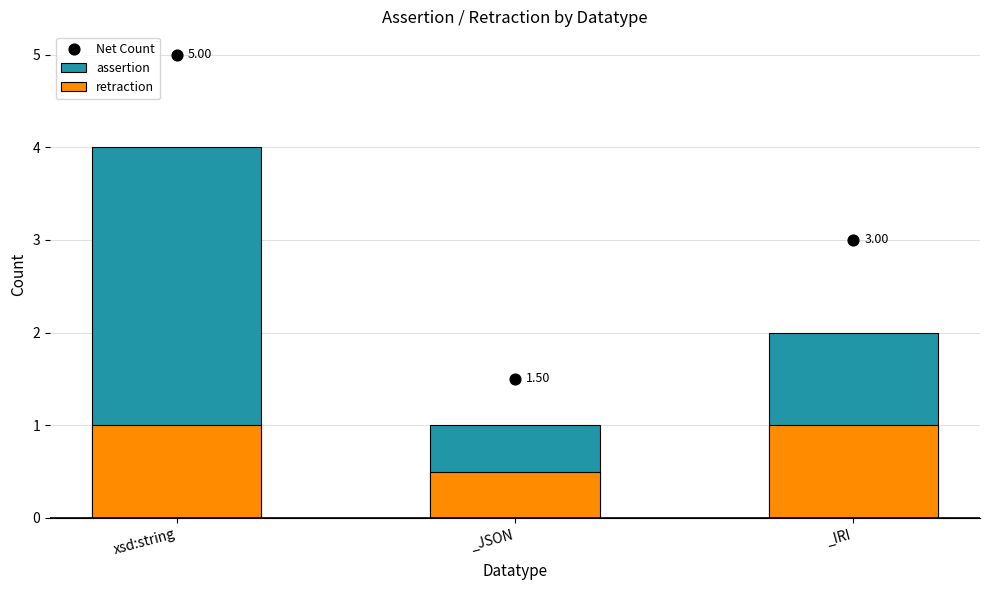

Is the value of assertion at _IRI greater than the value of Net Count at _IRI?

No